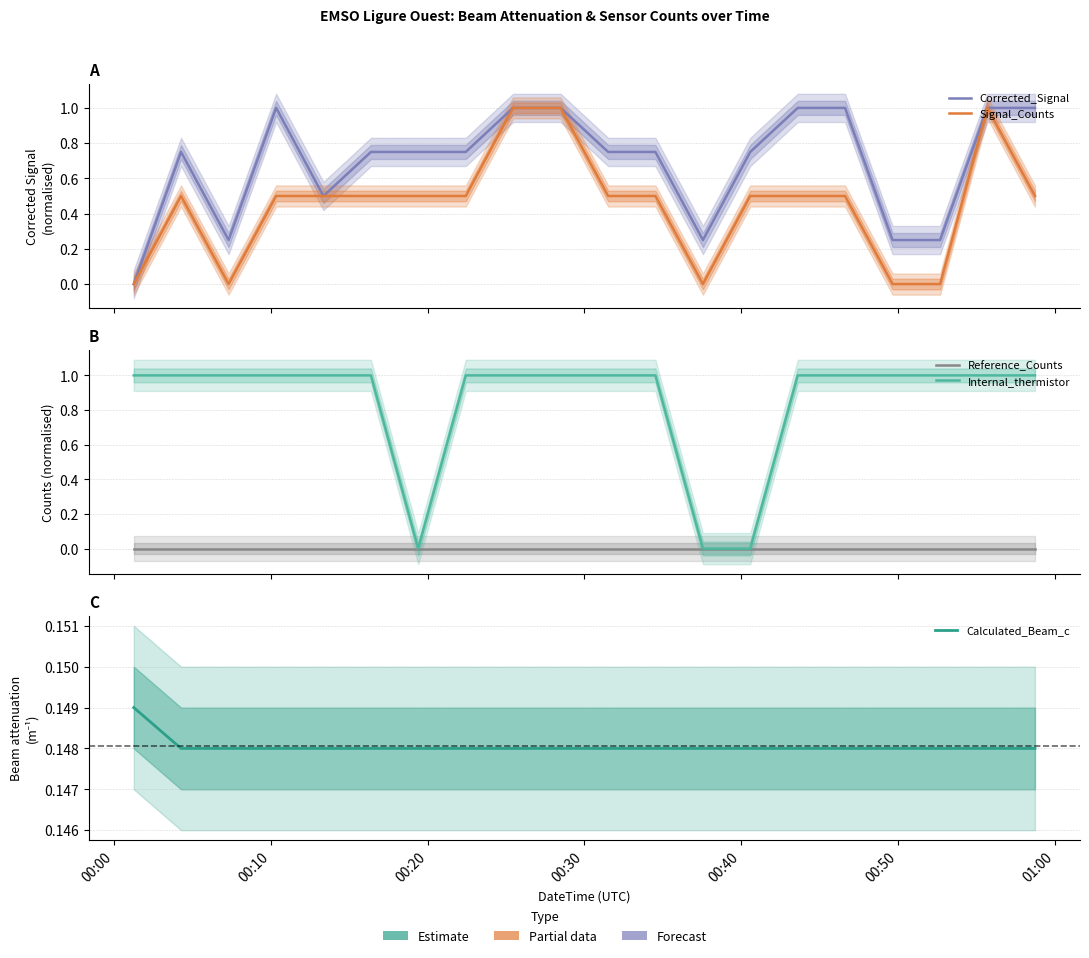

At which label is Corrected_Signal closest to 0?

00:00